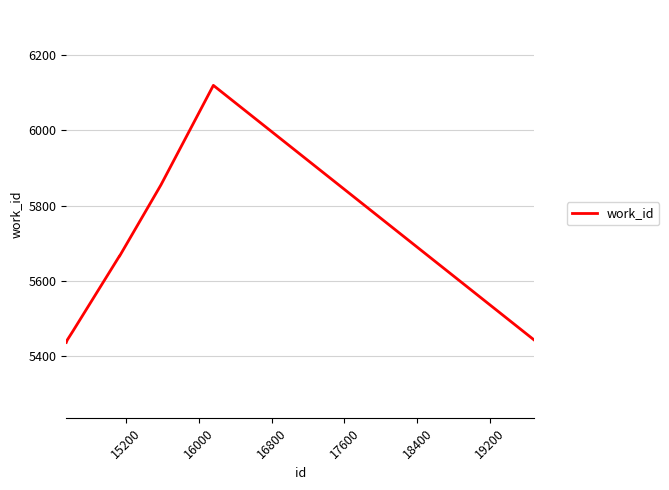

What is the difference between the maximum and second lowest values?

676